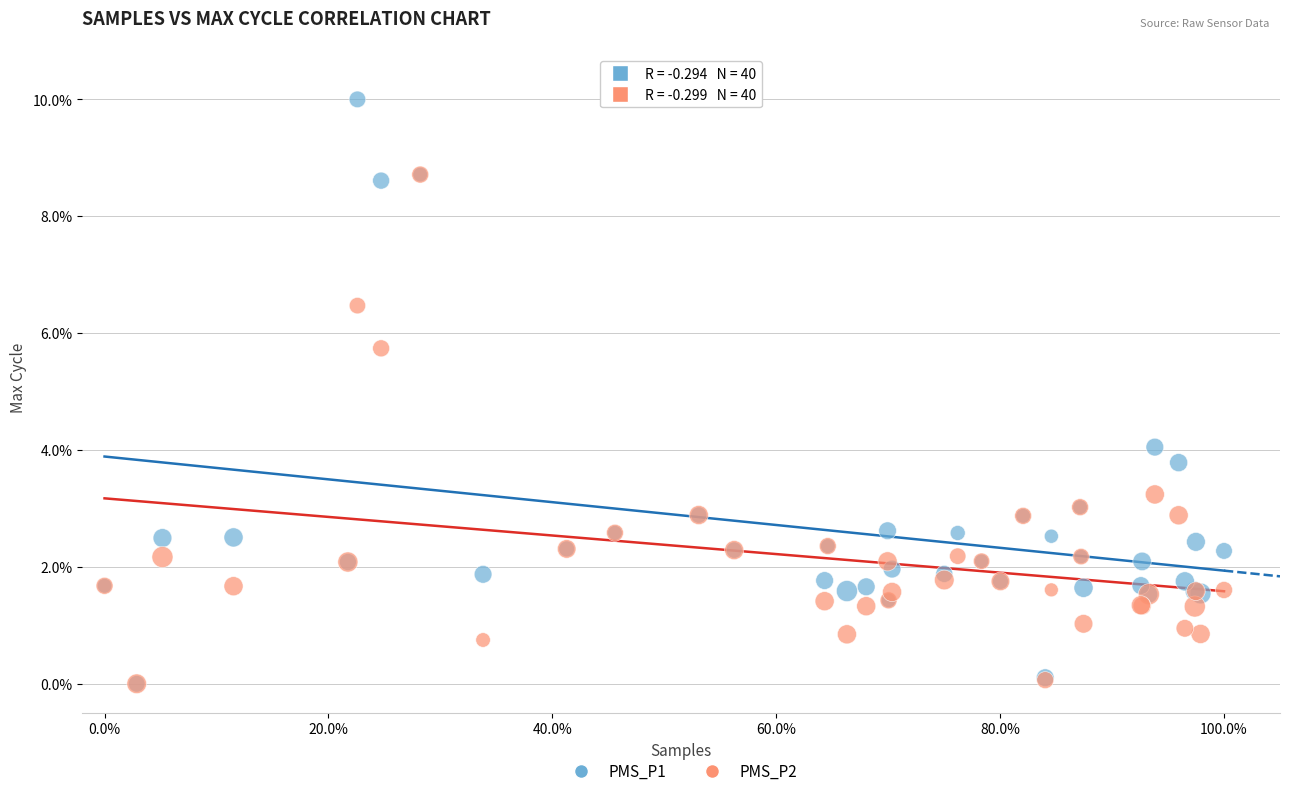

Across all series, what Y value is closest to 5?

5.7